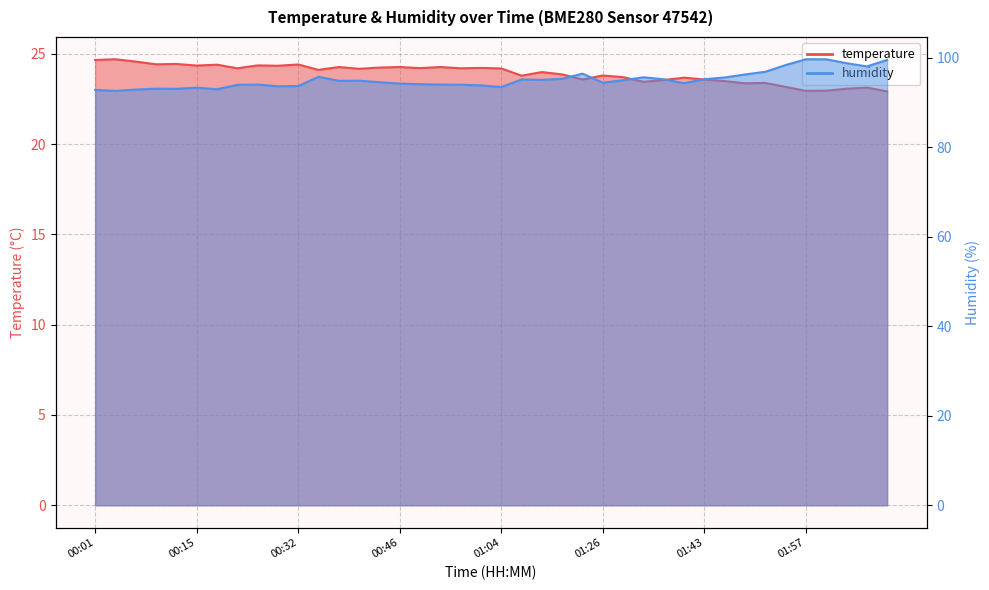

Count the number of data series in this chart.

2